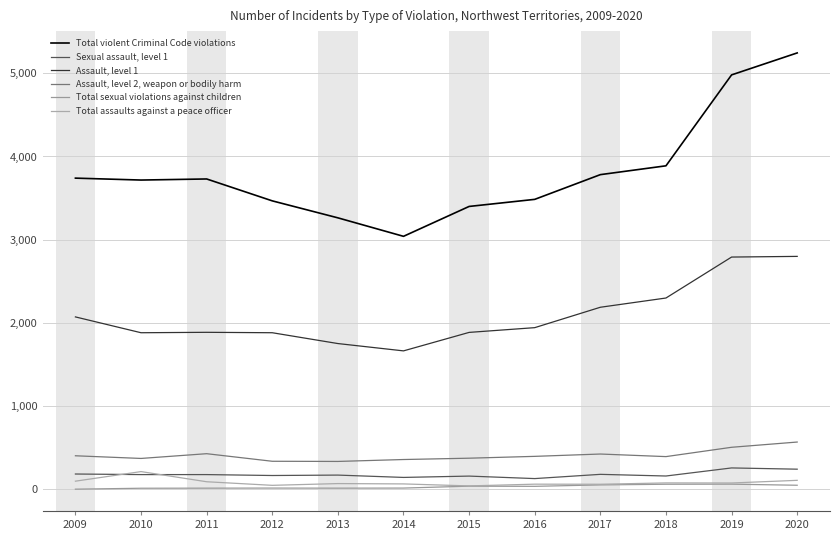

Rank the series by their maximum value, from lowest to highest.

Total sexual violations against children, Total assaults against a peace officer, Sexual assault, level 1, Assault, level 2, weapon or bodily harm, Assault, level 1, Total violent Criminal Code violations